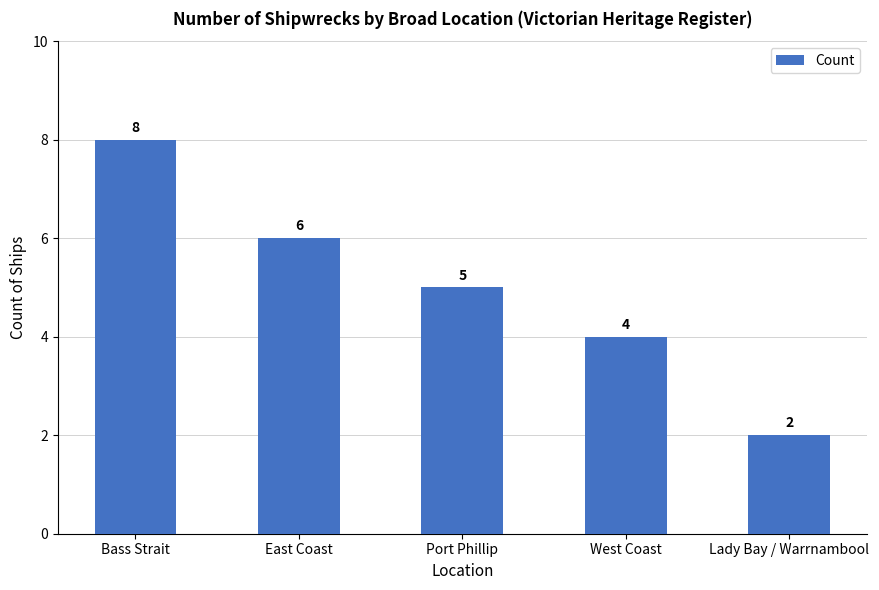

What is the minimum value shown in the chart?

2